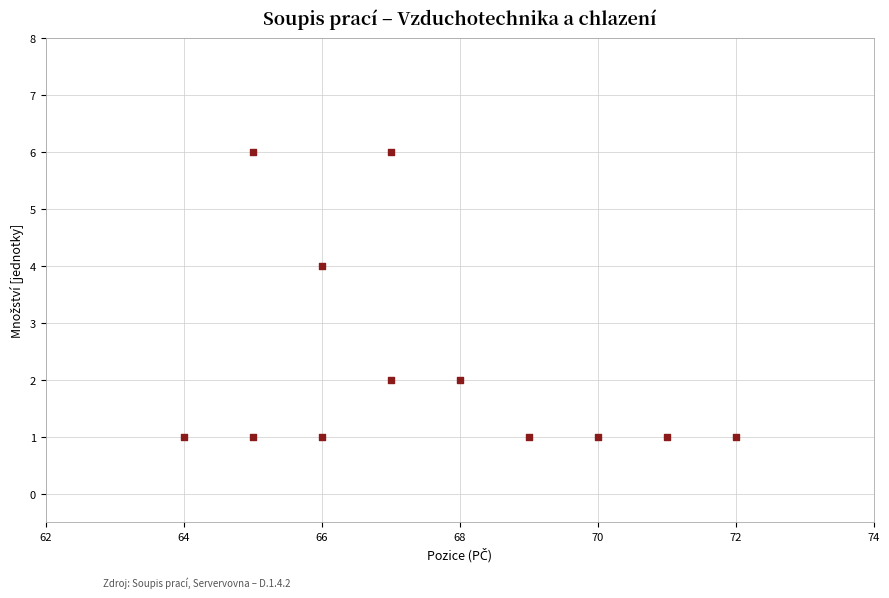

What is the average X value?

68